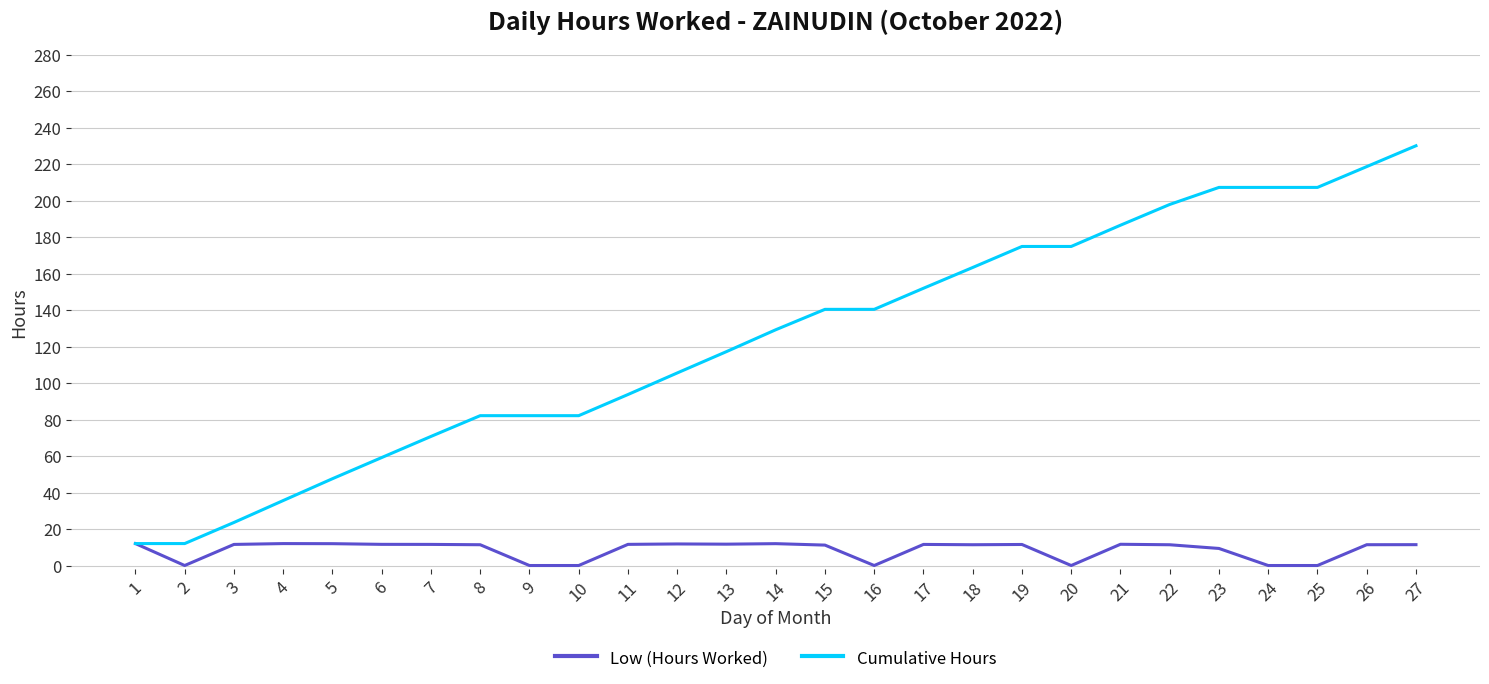

List the series in order of their peak value, lowest first.

Low (Hours Worked), Cumulative Hours